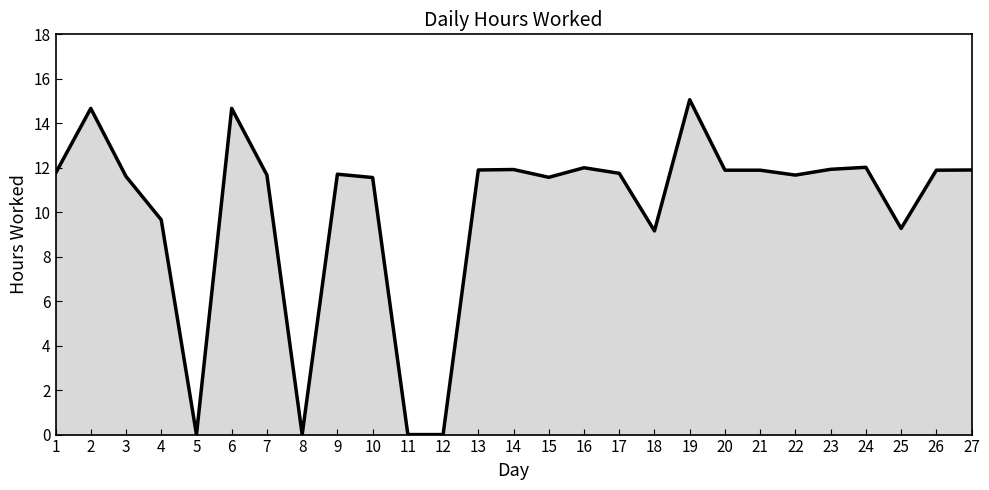

At which label does the data first exceed 11?

1